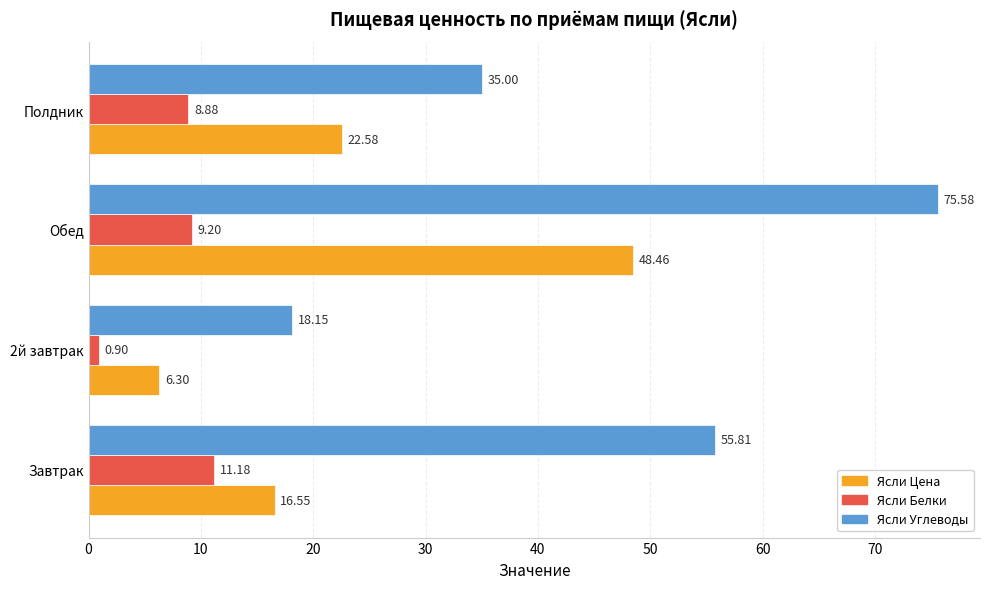

How many values in the Ясли Цена series exceed 22?

2